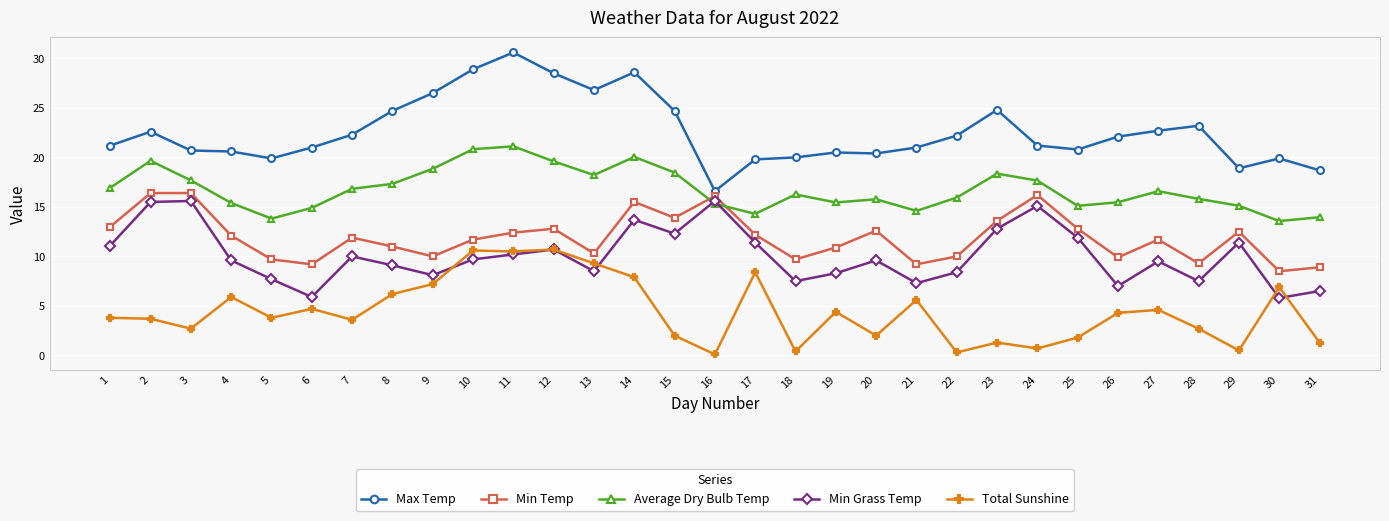

What is the value of the Average Dry Bulb Temp point at the 12th from the left?

19.6